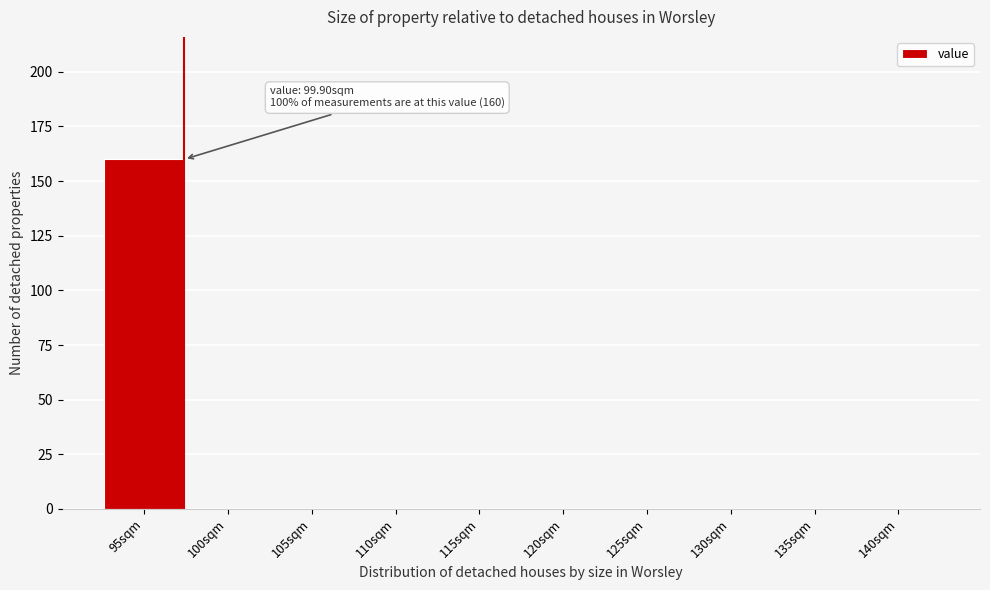

Reading left to right, list all the values displayed in this chart.

95sqm=160	100sqm=0	105sqm=0	110sqm=0	115sqm=0	120sqm=0	125sqm=0	130sqm=0	135sqm=0	140sqm=0